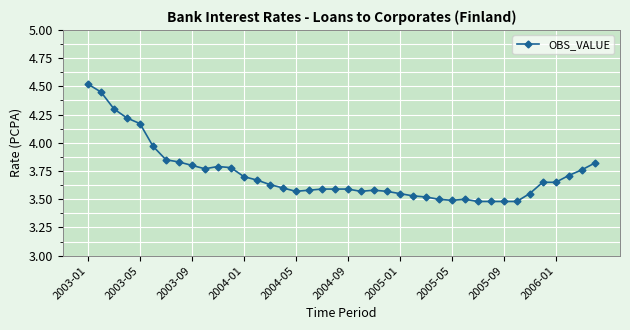

What is the difference between the maximum and minimum values?

1.0